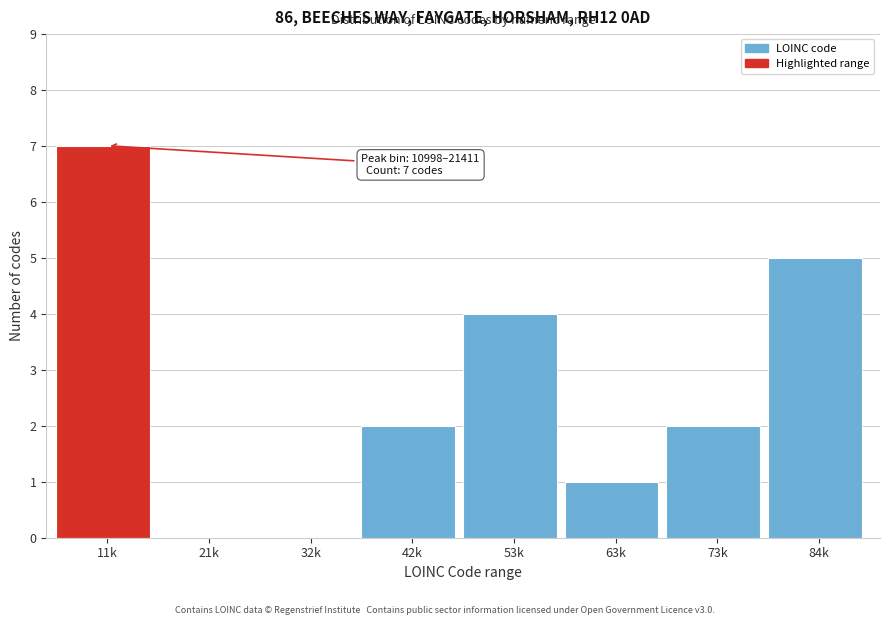

Reading left to right, transcribe all the data shown in this chart.

11k=7	21k=0	32k=0	42k=2	53k=4	63k=1	73k=2	84k=5